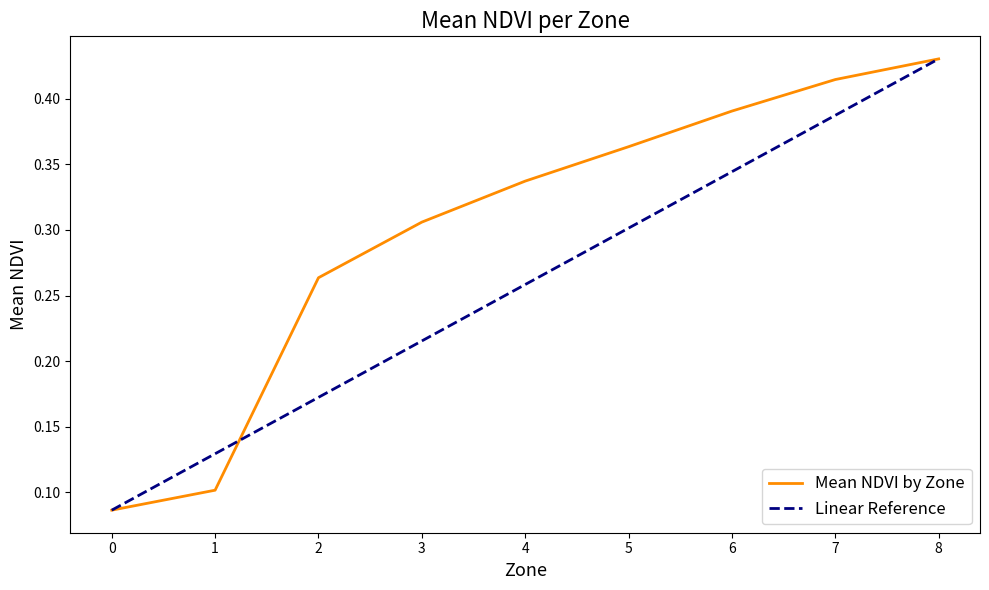

What is the greatest value displayed?

0.4